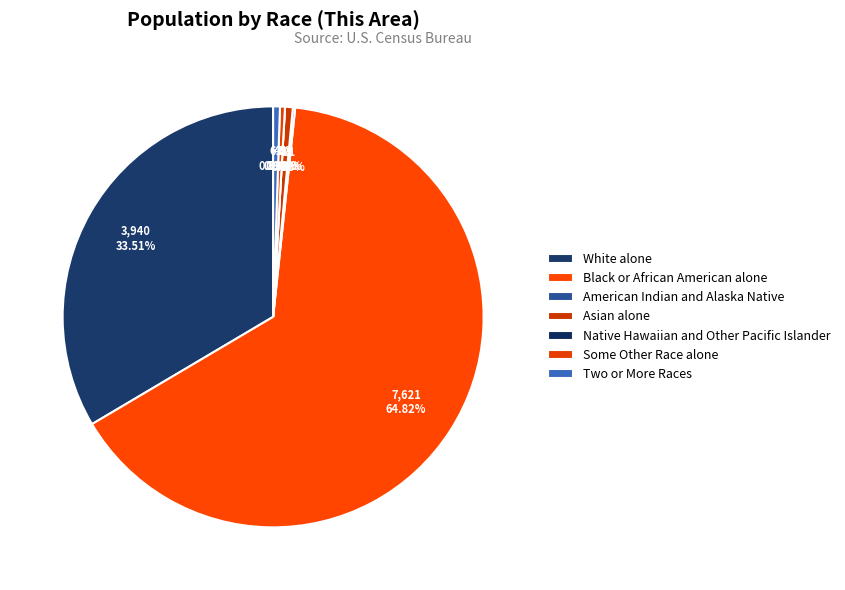

Which has a higher value, Some Other Race alone or American Indian and Alaska Native?

Some Other Race alone